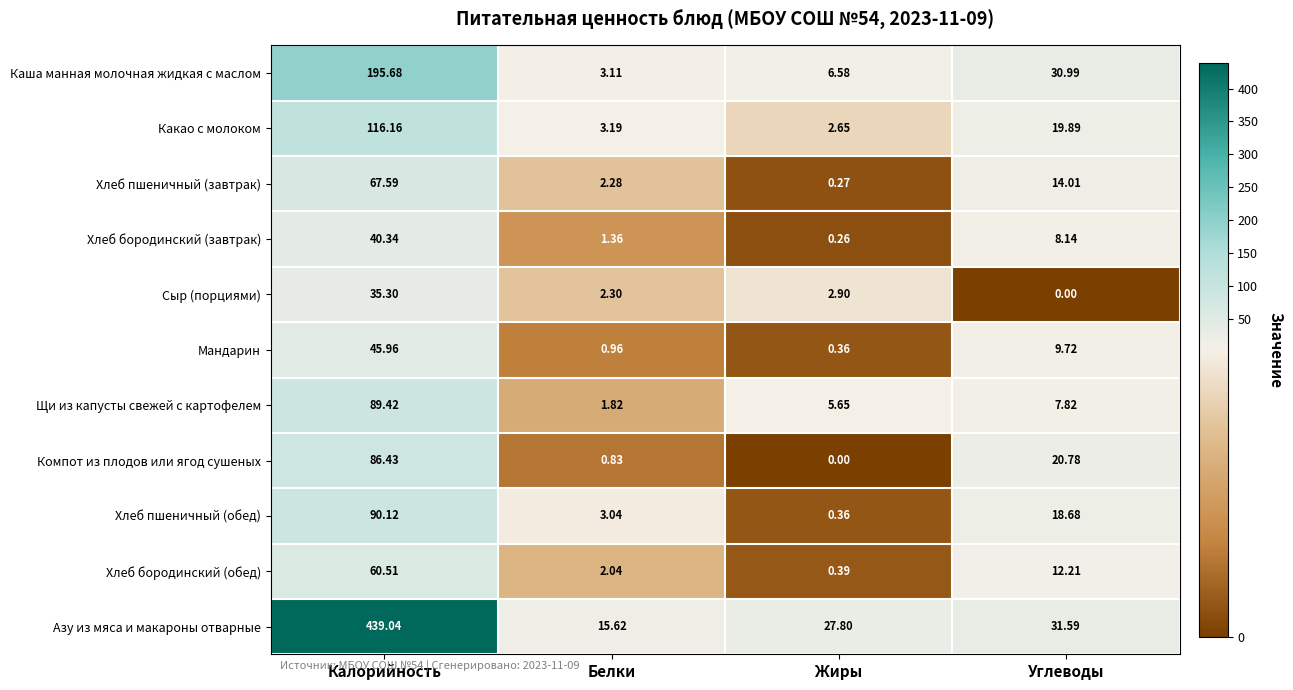

Which series has the largest range (max minus min)?

Азу из мяса и макароны отварные